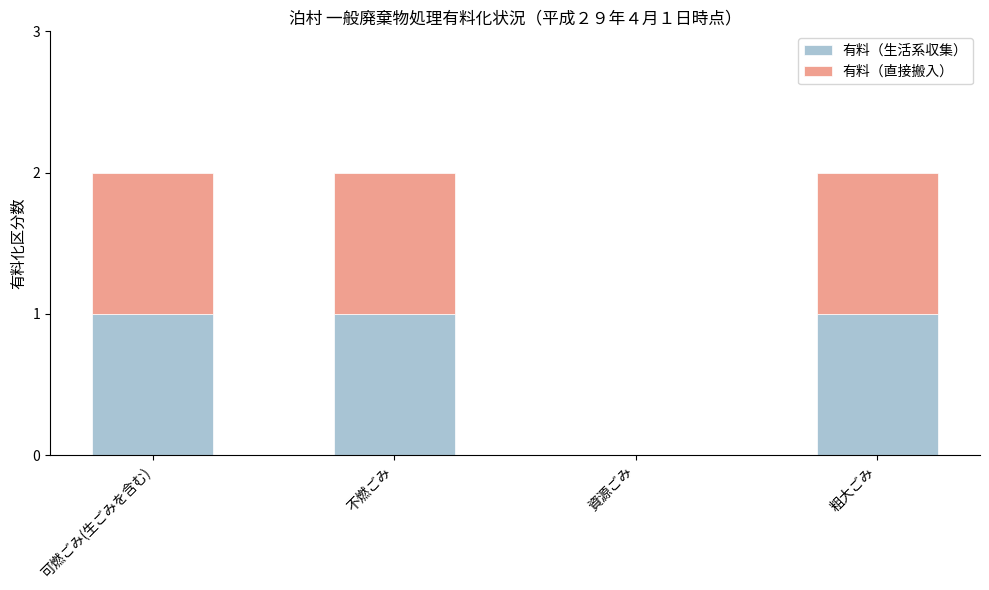

How many series are shown in this chart?

2